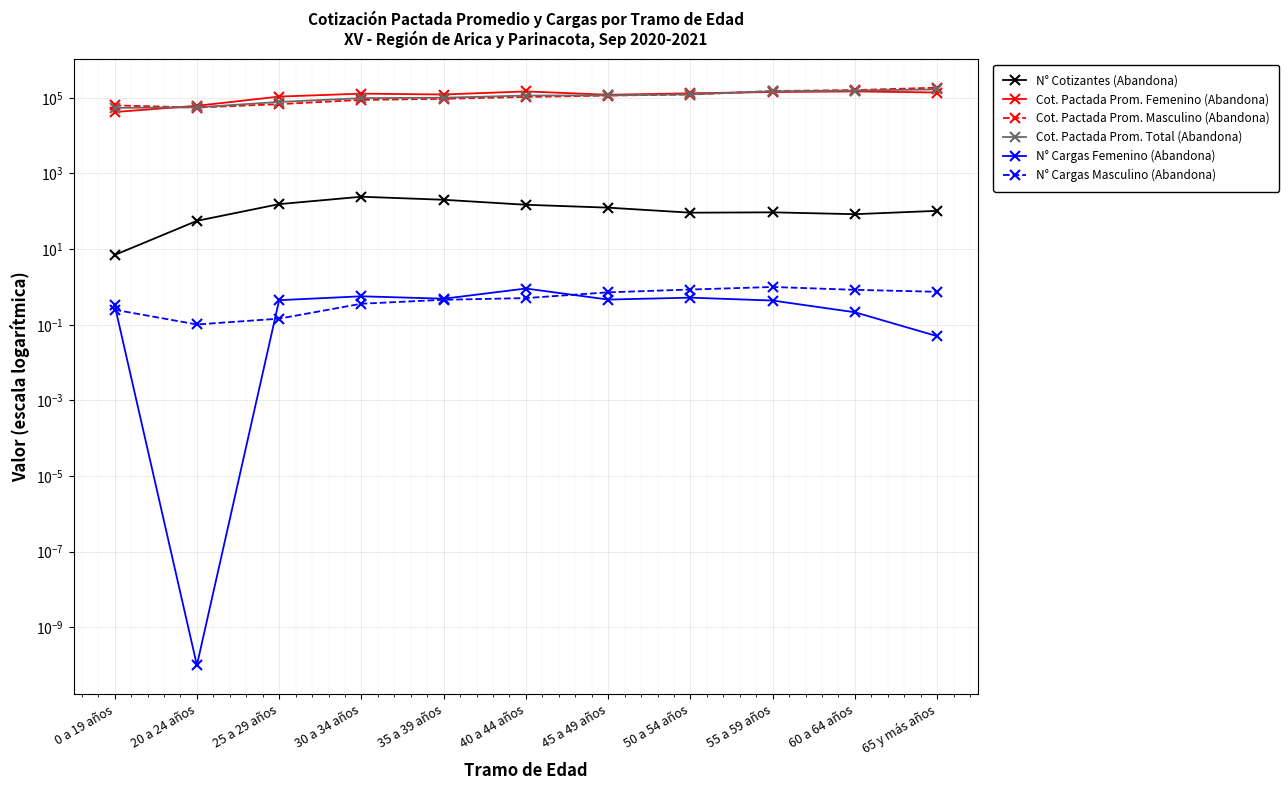

What is the label of the 9th point from the right?

25 a 29 años